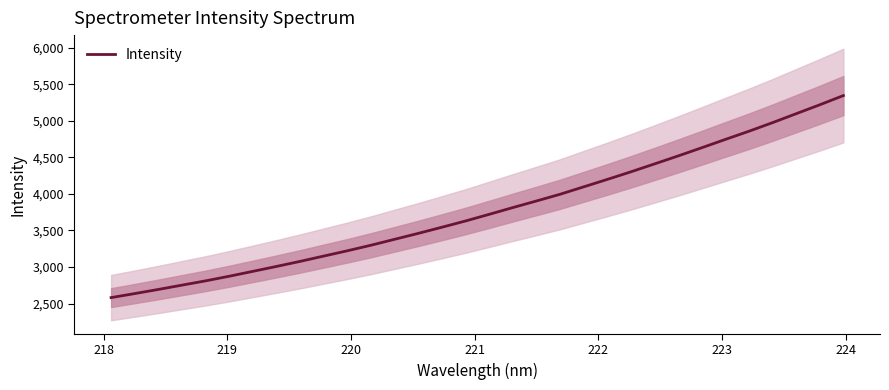

What is the sum of all values?

120894.5